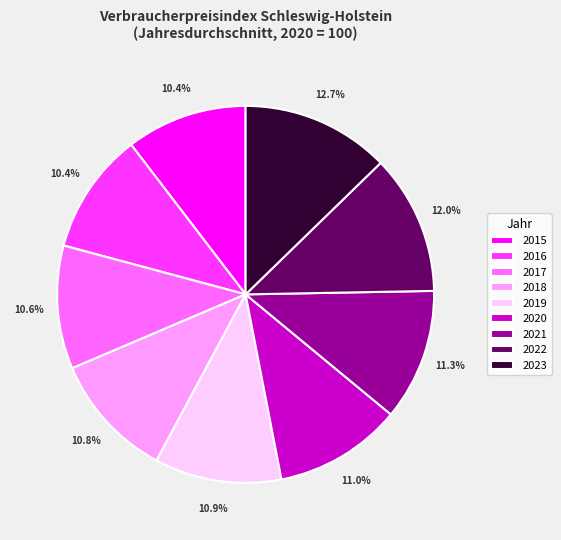

Is the sum of 2017 and 2020 greater than half?

No